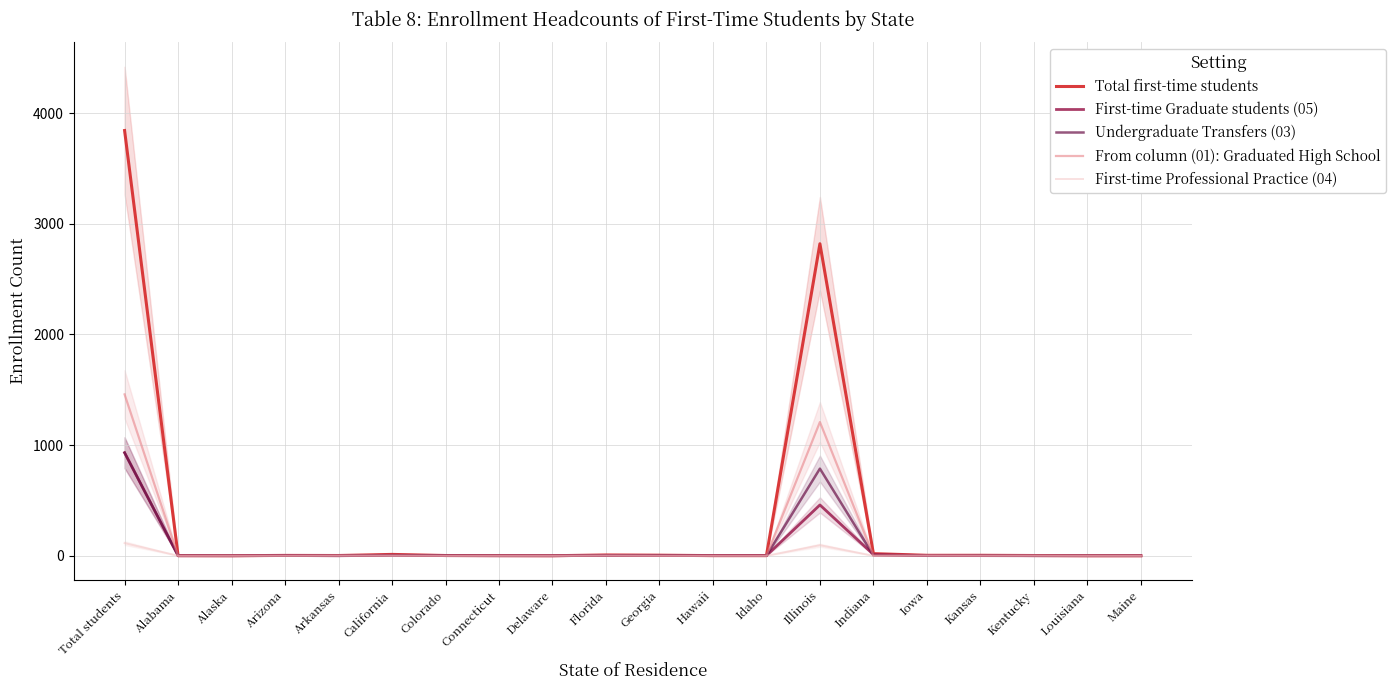

Where is From column (01): Graduated High School nearest to the value 729?

Illinois